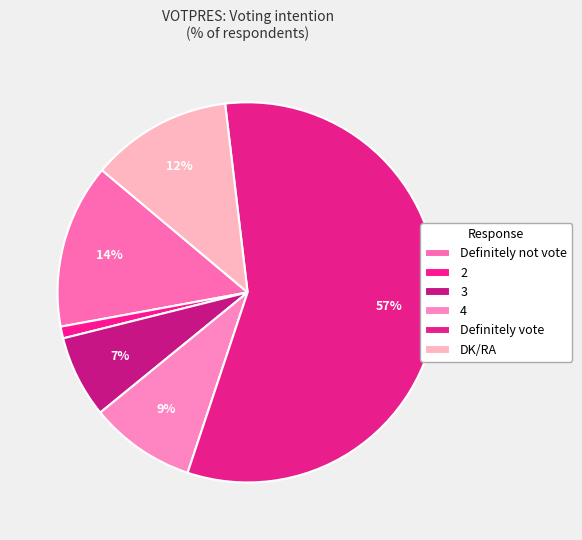

To the nearest percent, what is the average slice percentage?

17%